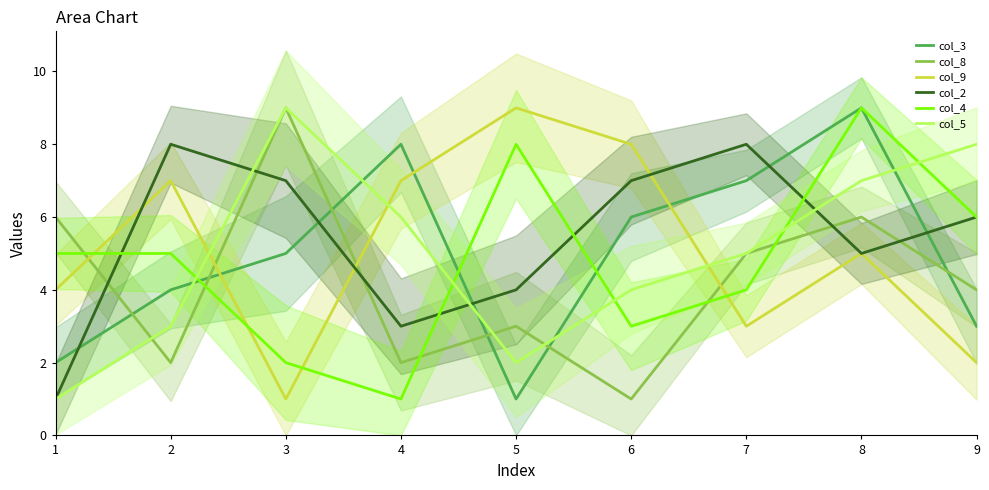

What is the lowest value of the col_3 series?

1